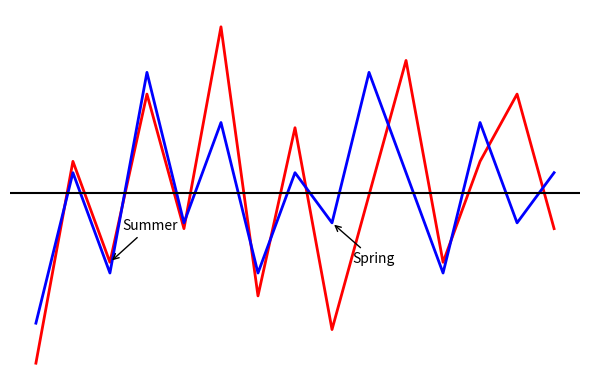

Does the chart display data point markers on the line(s)?

No